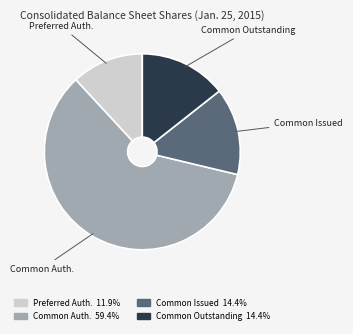

How many segments does this pie chart have?

4